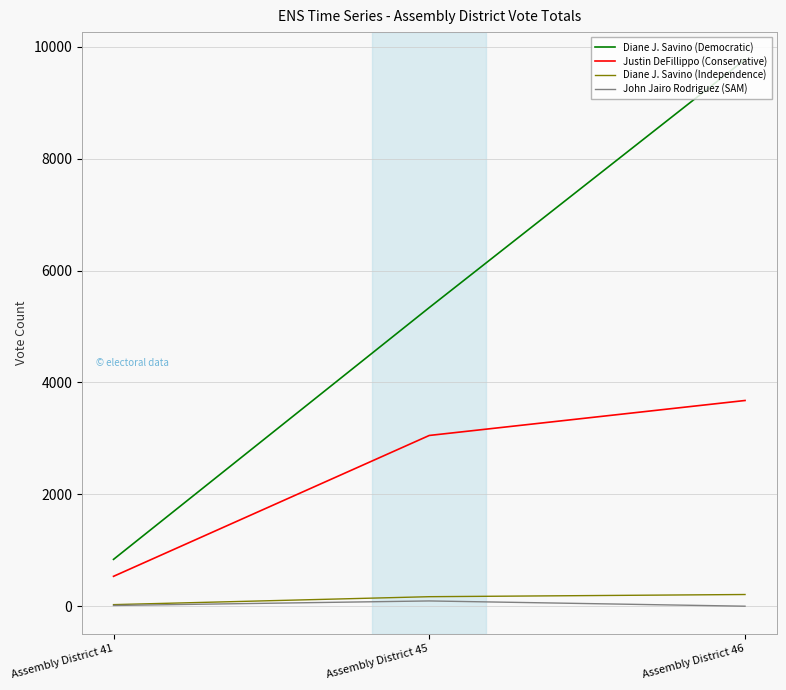

At which category does the chart reach its peak across all series?

Assembly District 46